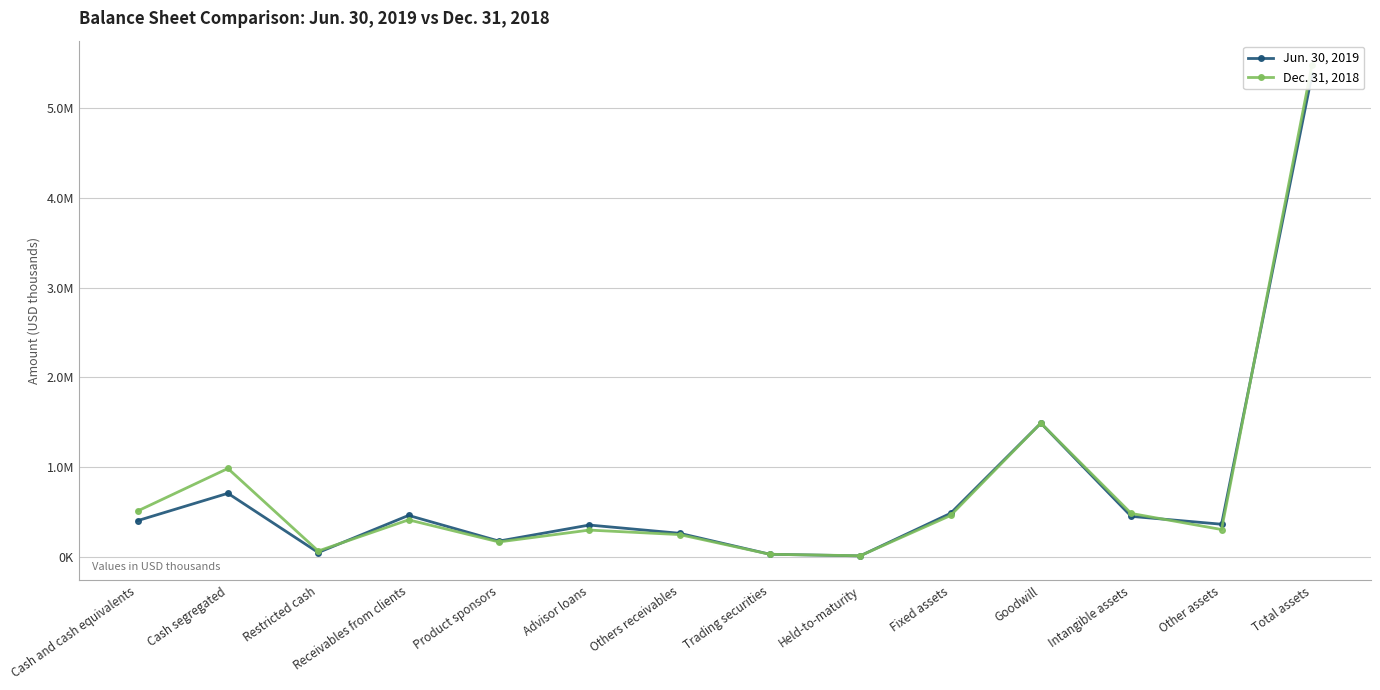

At which category is the sum across all series the highest?

Total assets